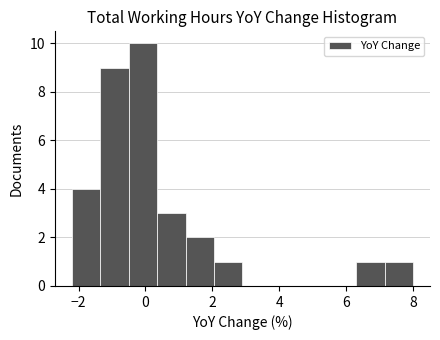

Reading left to right, list every bar in this chart as the range it spans on the x-axis followed by its height. Neither the bar edges nor the heights are printed on the chart, so give them approximately, as read against the axes.

-2.20 to -1.35: 4
-1.35 to -0.50: 9
-0.50 to 0.35: 10
0.35 to 1.20: 3
1.20 to 2.05: 2
2.05 to 2.90: 1
2.90 to 3.75: 0
3.75 to 4.60: 0
4.60 to 5.45: 0
5.45 to 6.30: 0
6.30 to 7.15: 1
7.15 to 8.00: 1